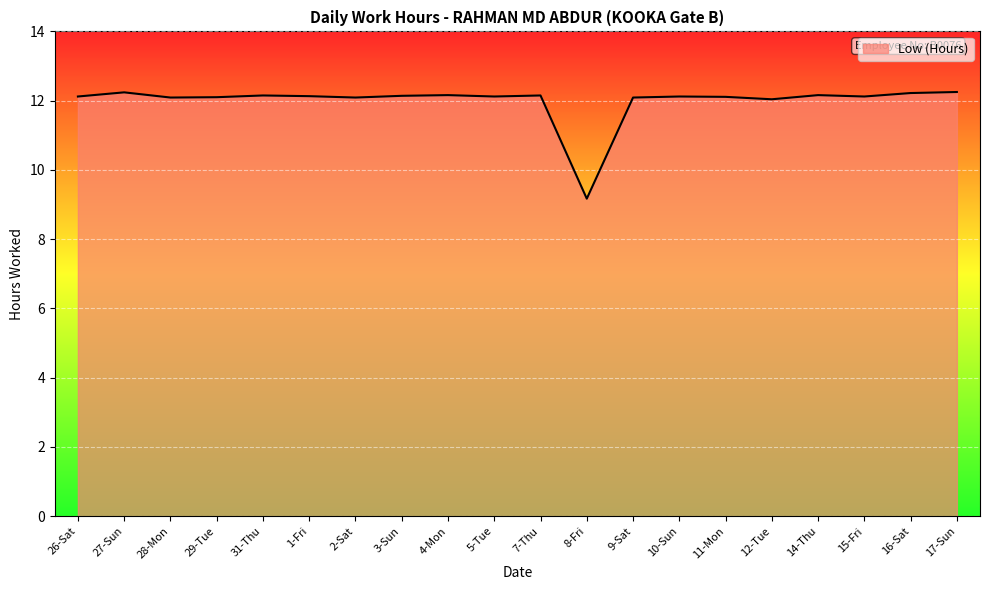

What is the ratio of the value at 10-Sun to the value at 5-Tue?

1.0